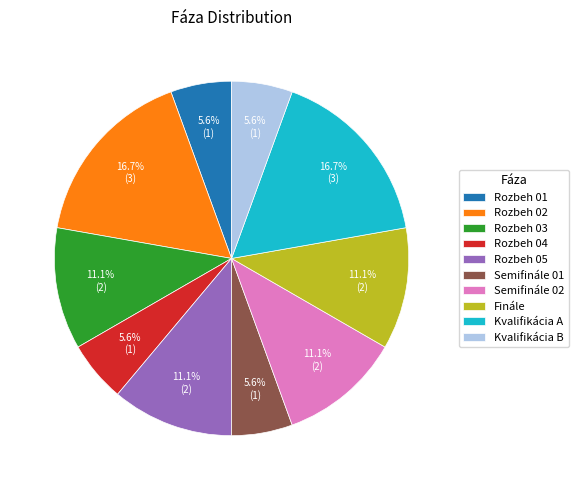

Does Rozbeh 04 account for over 50% of the chart?

No